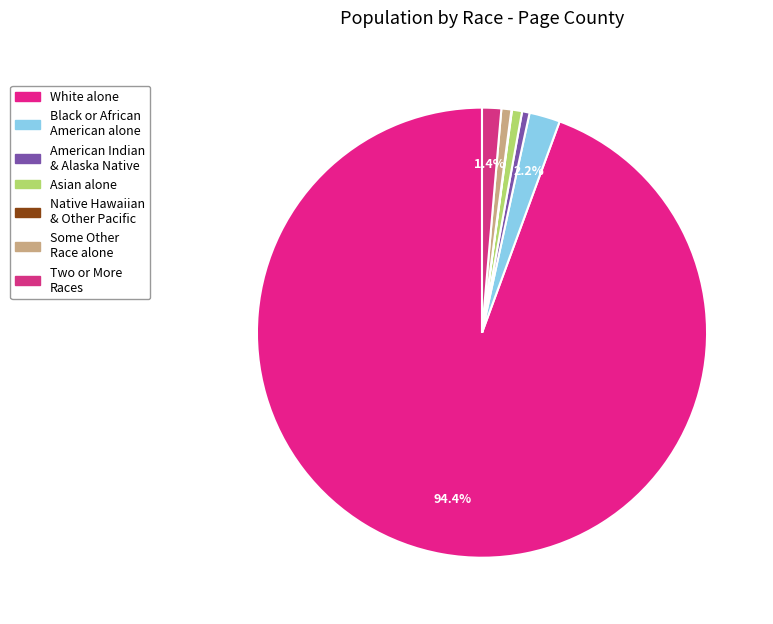

Rank the categories by value from lowest to highest.

Native Hawaiian and Other Pacific Islander, American Indian and Alaska Native, Some Other Race alone, Asian alone, Two or More Races, Black or African American alone, White alone